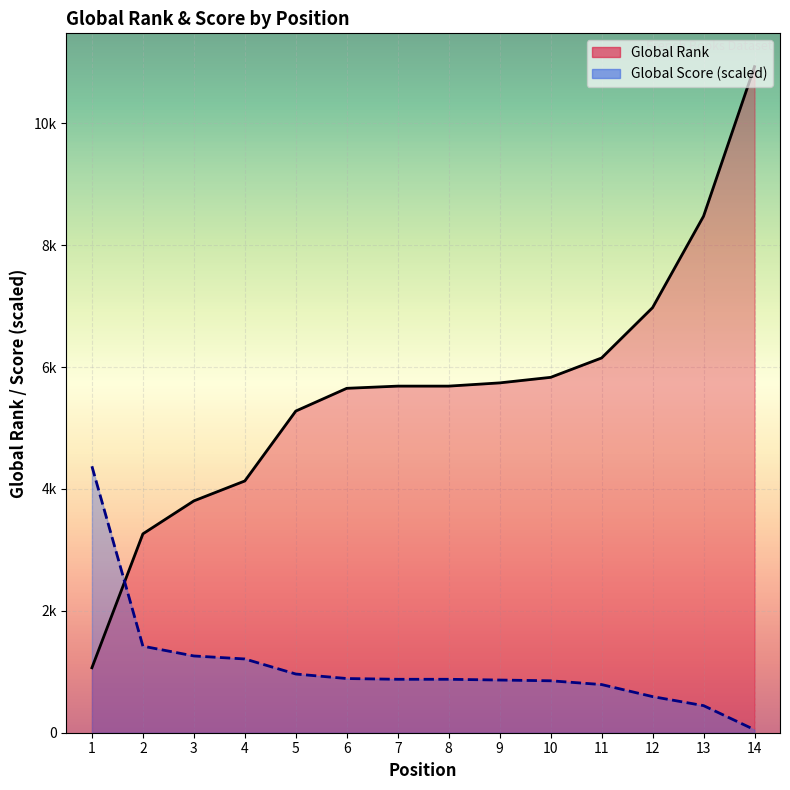

What is the value of the Global Score point at the 2nd from the left?

1420.2